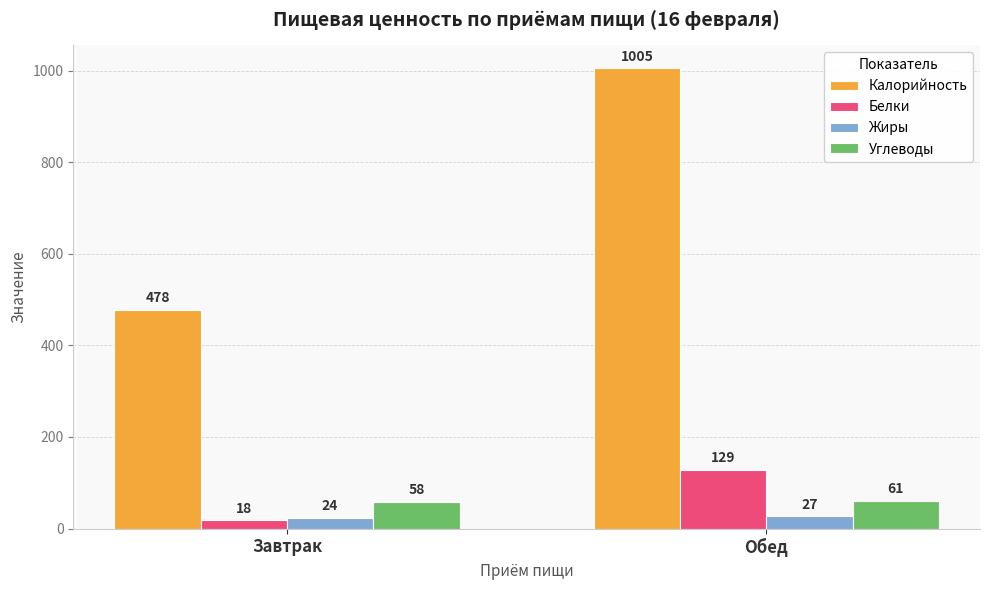

How many distinct data groups are displayed?

4